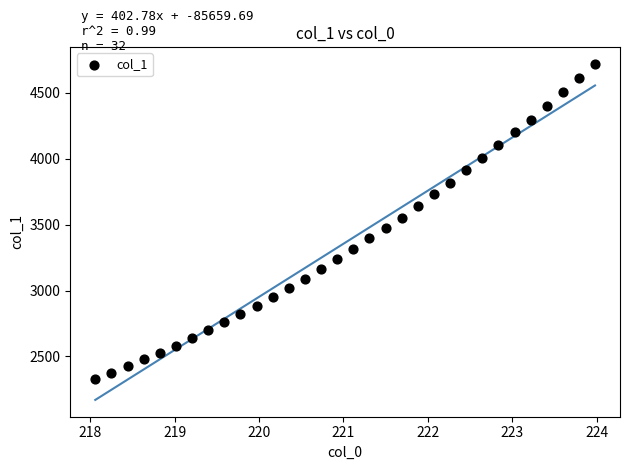

What is the range of X values (max minus min)?

5.9